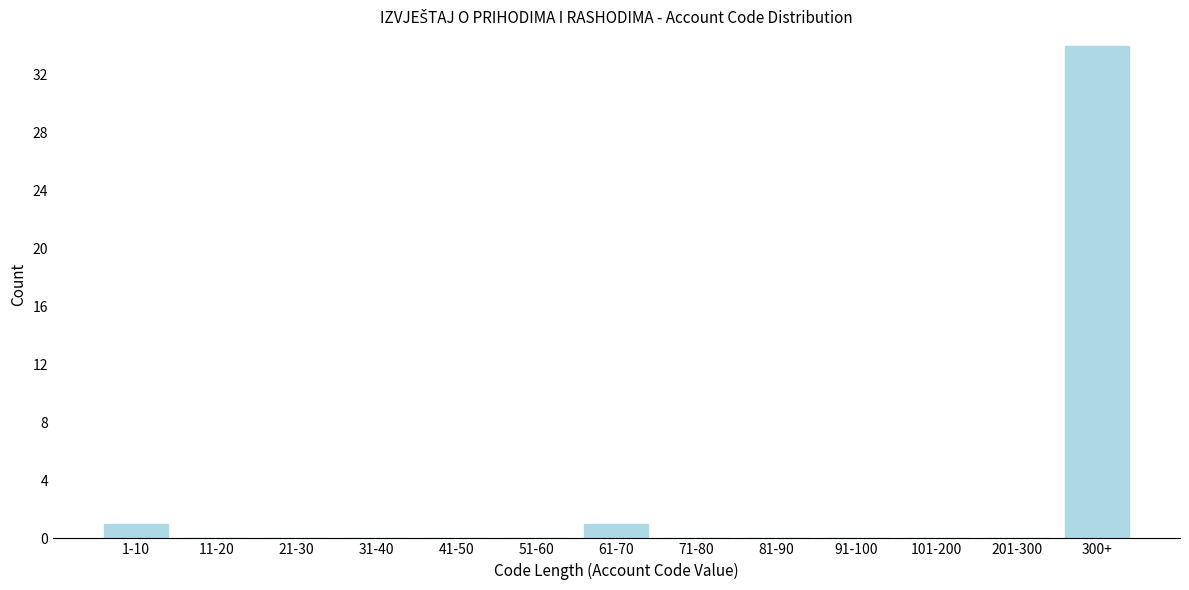

Reading left to right, list all the values displayed in this chart.

1-10=1	11-20=0	21-30=0	31-40=0	41-50=0	51-60=0	61-70=1	71-80=0	81-90=0	91-100=0	101-200=0	201-300=0	300+=34